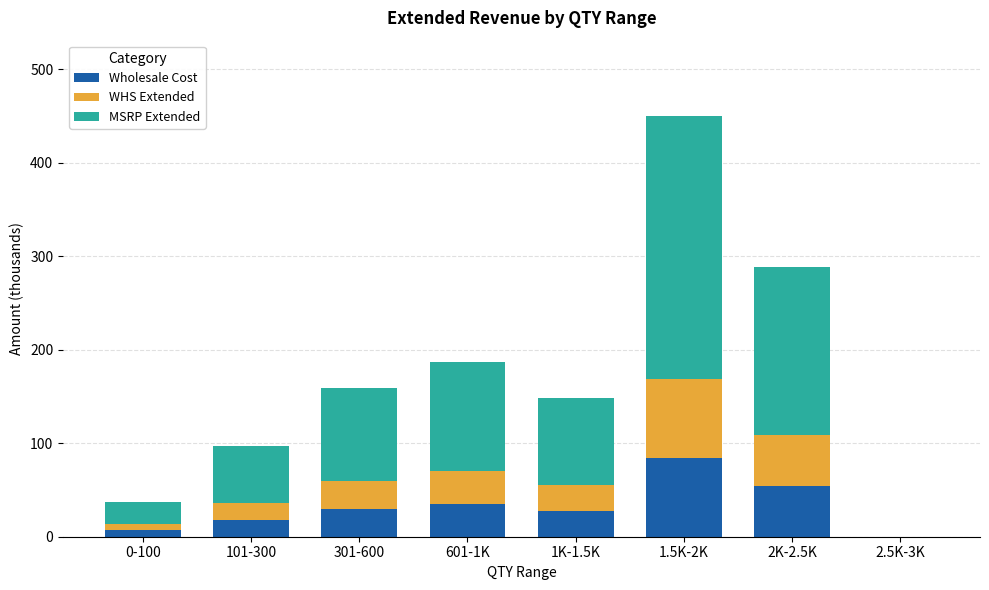

What is the sum of all Wholesale Cost values?

256.4